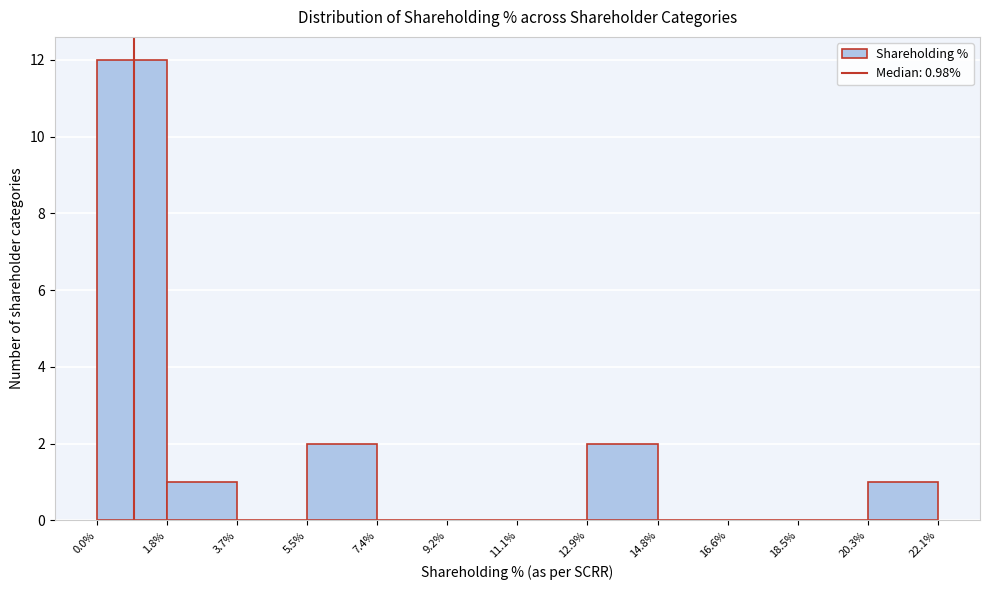

Over which range of the x-axis is the bar tallest?

0.0% to 1.8%